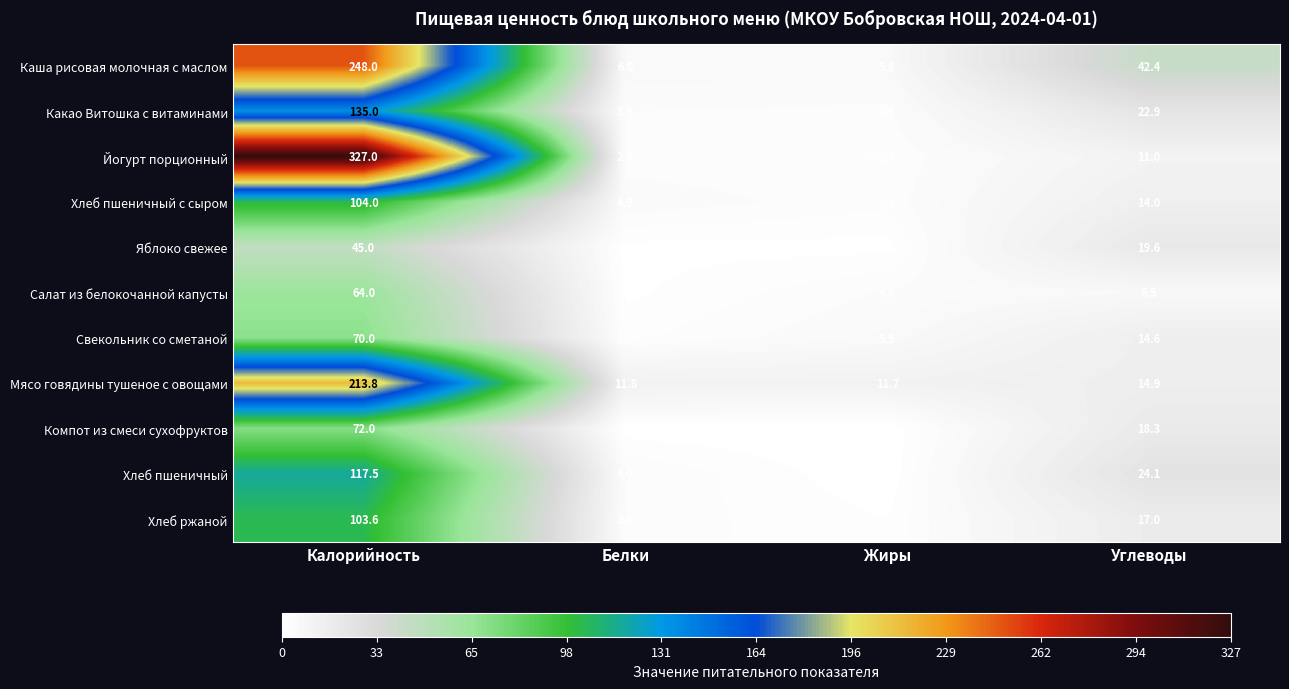

Rank the series at Углеводы from lowest to highest value.

Салат из белокочанной капусты, Йогурт порционный, Хлеб пшеничный с сыром, Свекольник со сметаной, Мясо говядины тушеное с овощами, Хлеб ржаной, Компот из смеси сухофруктов, Яблоко свежее, Какао Витошка с витаминами, Хлеб пшеничный, Каша рисовая молочная с маслом